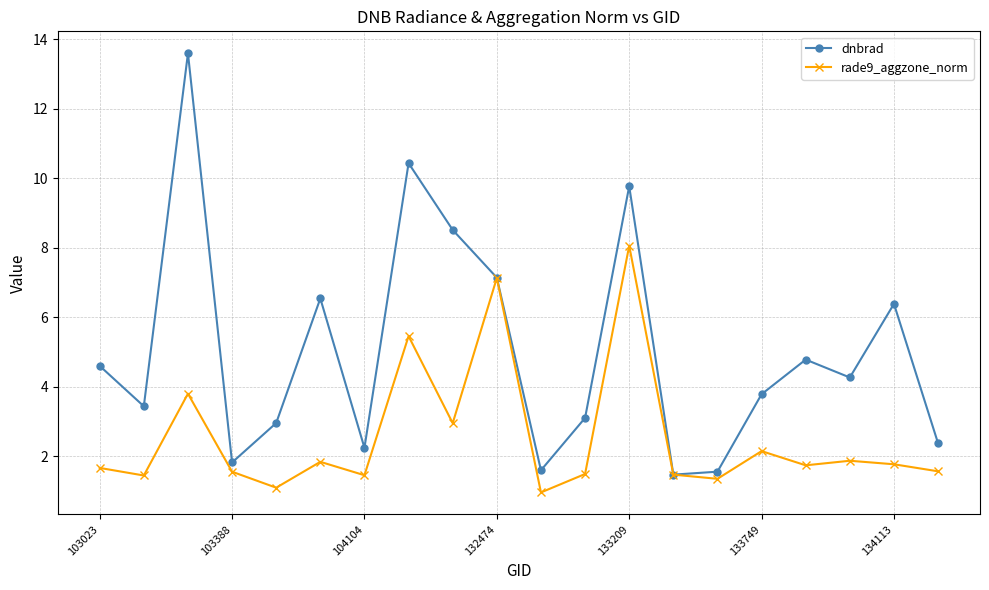

Which series has the largest total across all categories?

dnbrad